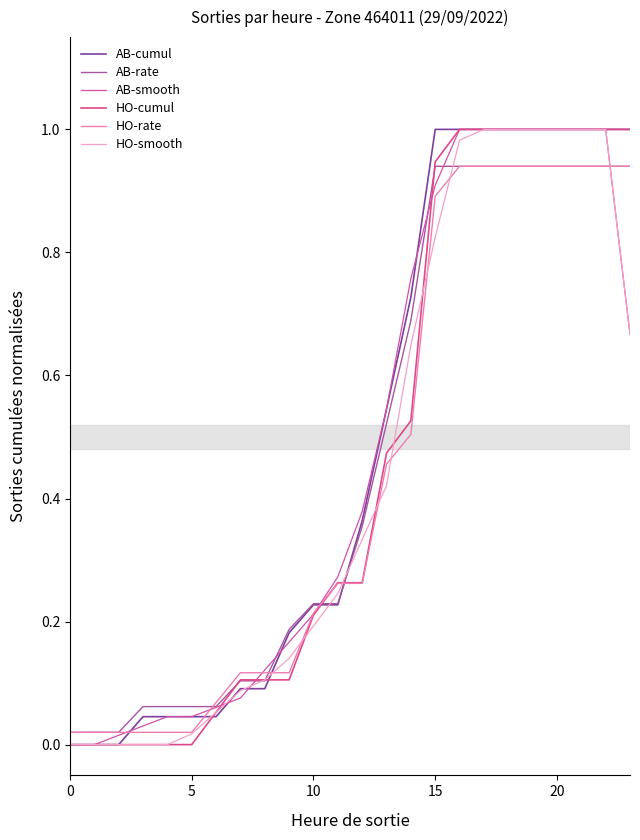

How many lines are shown in the chart?

6